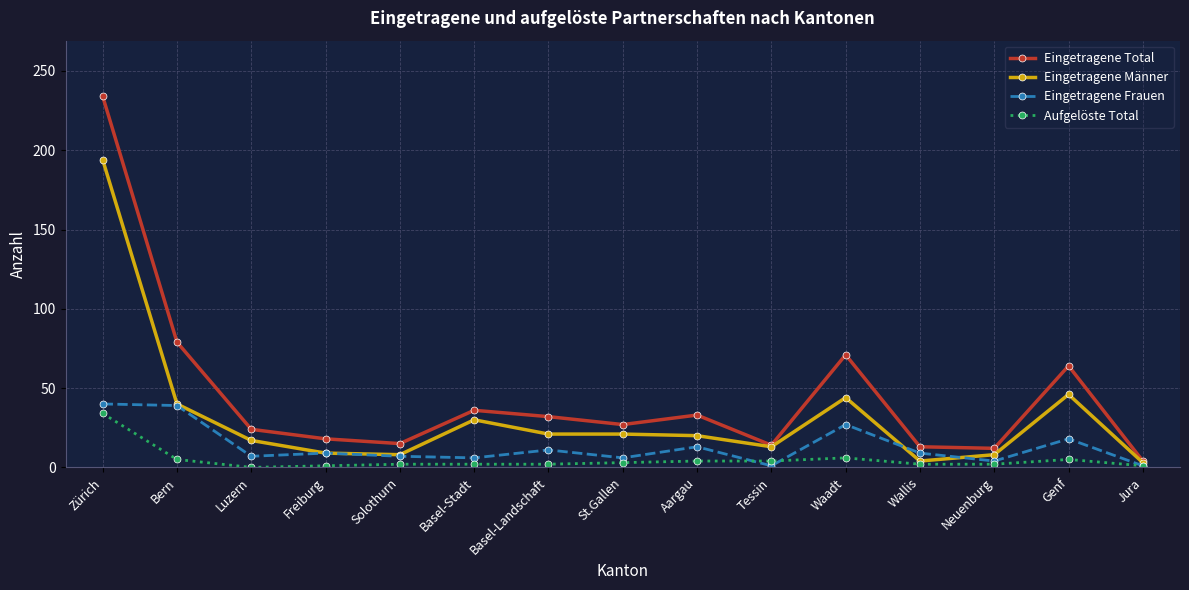

Does the chart display data point markers on the line(s)?

Yes